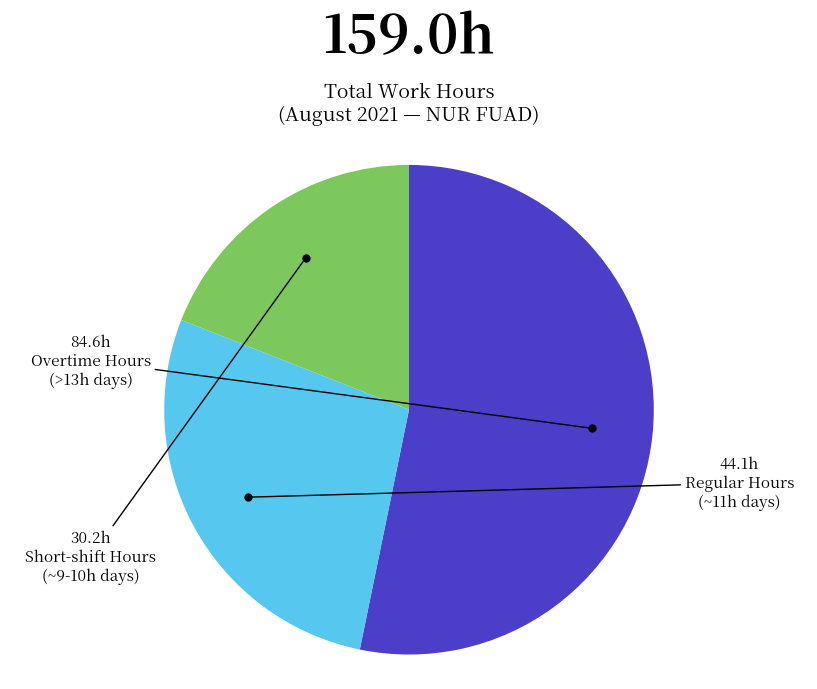

How many slices are in this pie chart?

3